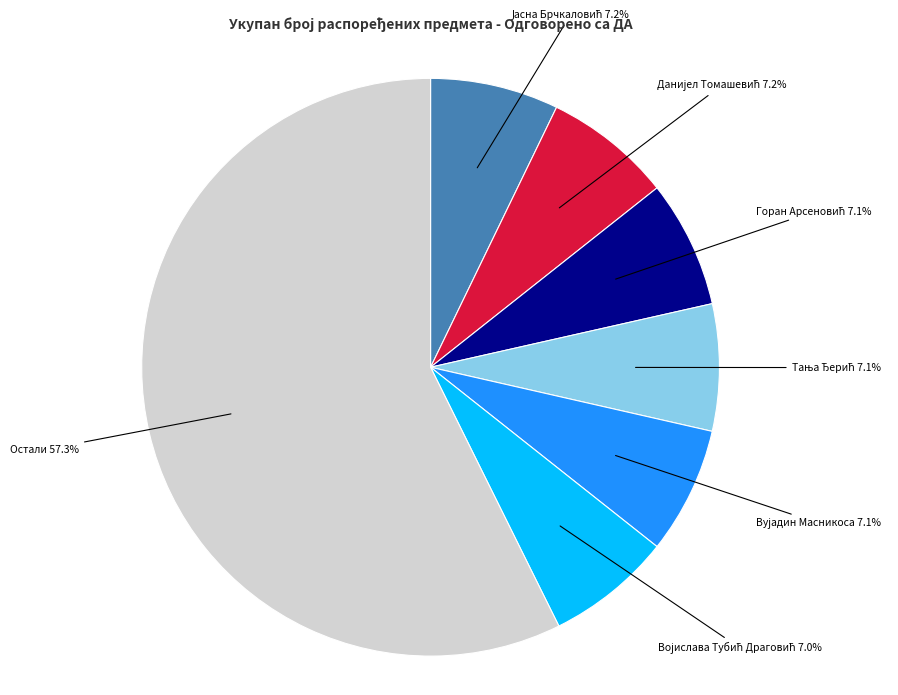

Is there any slice that represents more than half of the pie?

Yes